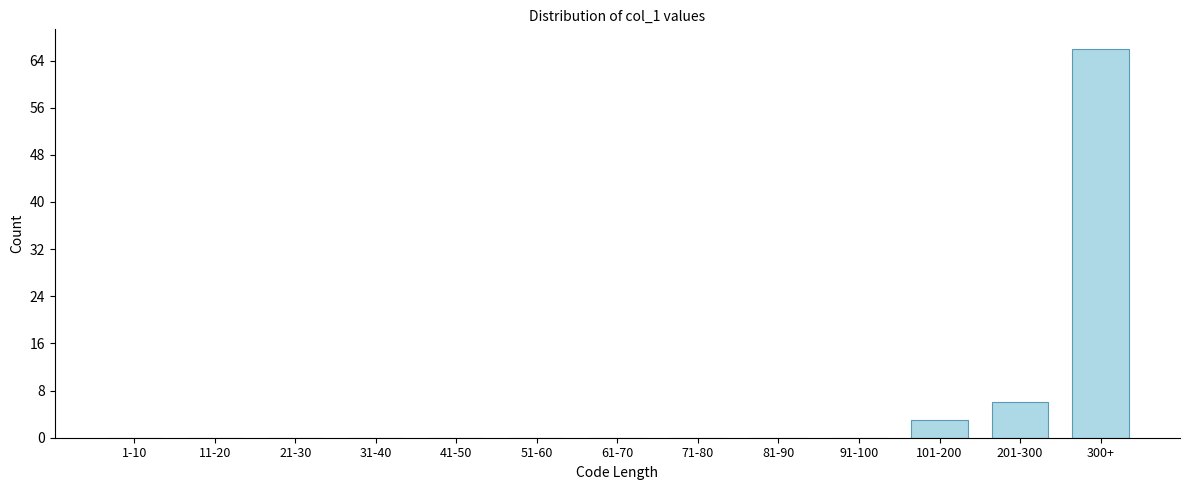

Reading right to left, list all the values displayed in this chart.

300+=66	201-300=6	101-200=3	91-100=0	81-90=0	71-80=0	61-70=0	51-60=0	41-50=0	31-40=0	21-30=0	11-20=0	1-10=0